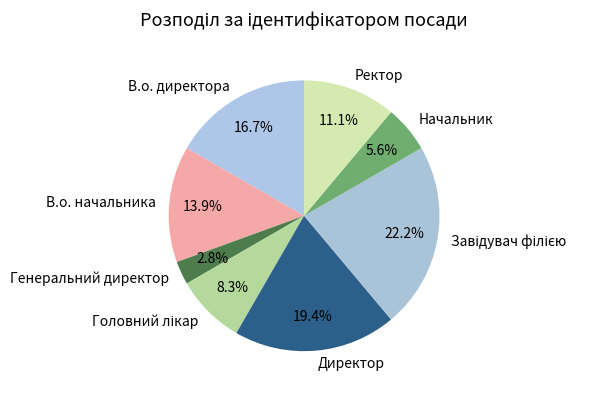

Does В.о. директора account for over 50% of the chart?

No